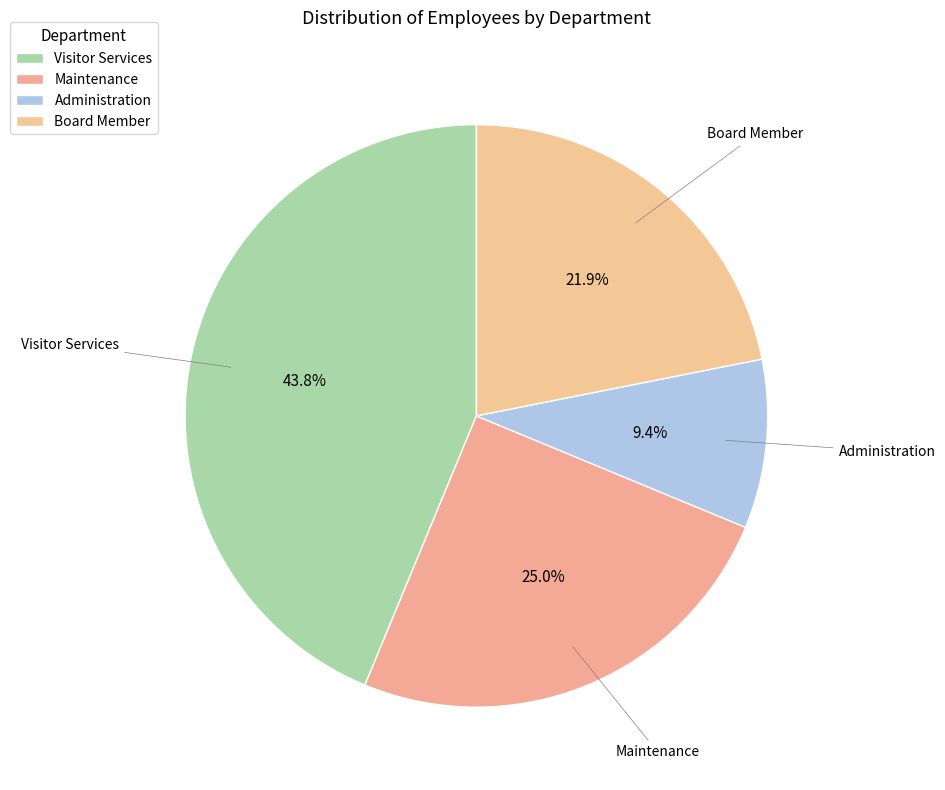

What is the ratio of the value at Administration to the value at Board Member?

0.4